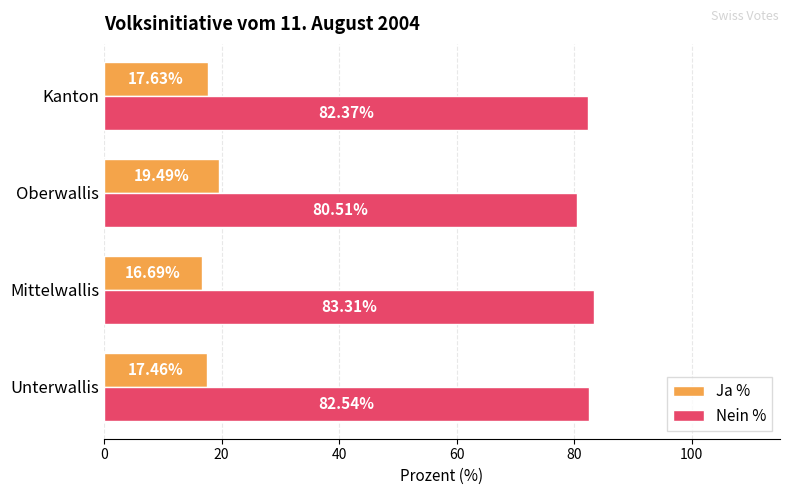

How many Ja % values are between 17 and 19?

2